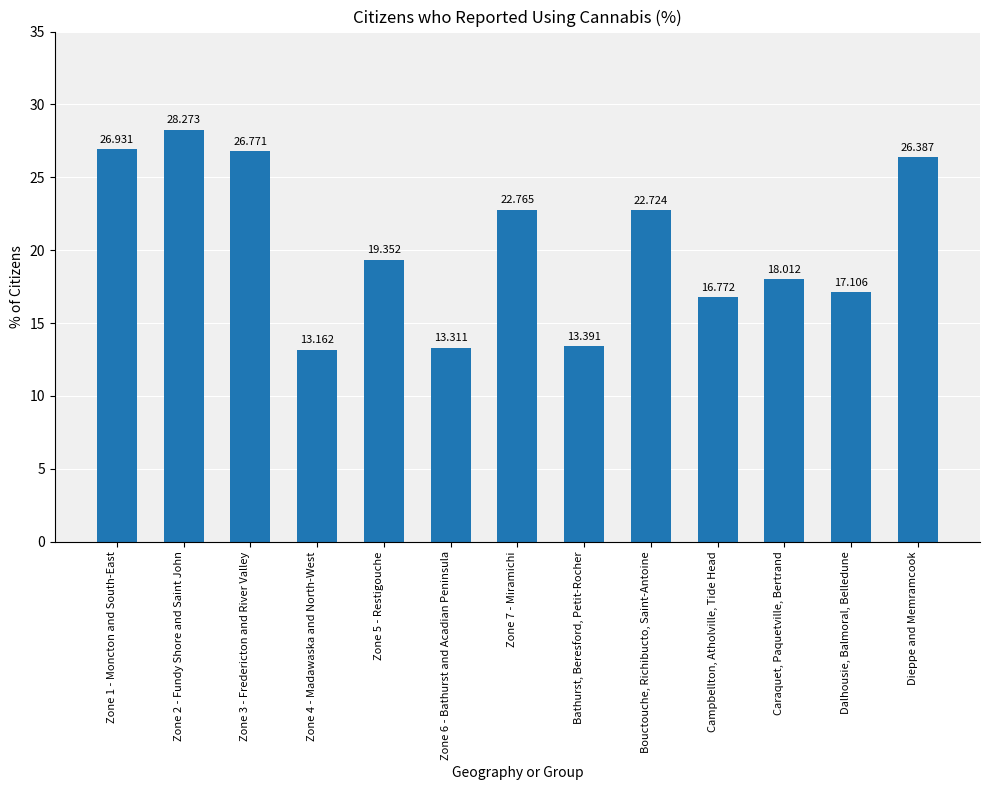

What is the ratio of the value at Campbellton, Atholville, Tide Head to the value at Zone 7 - Miramichi?

0.7